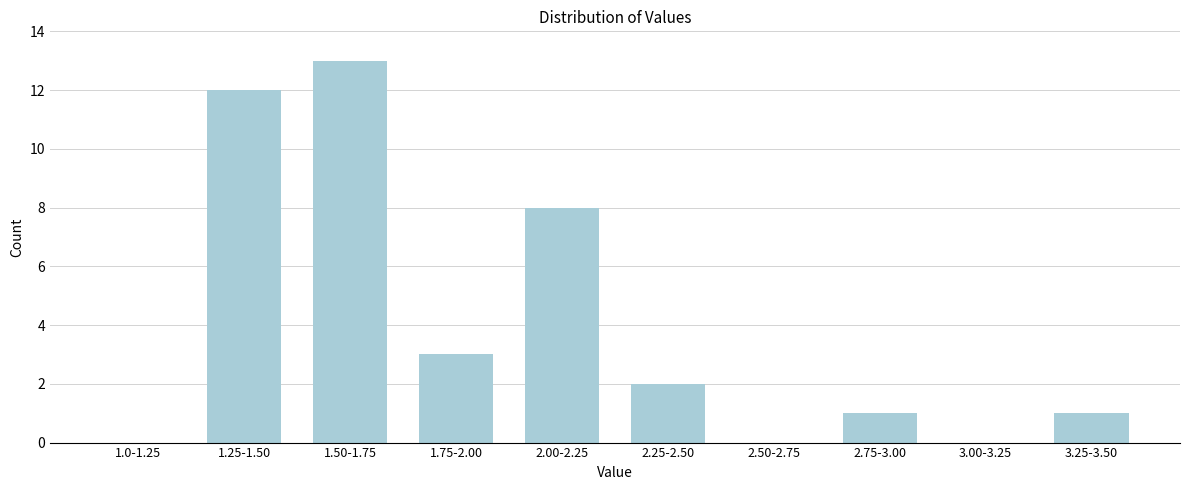

Is it true that the value at 2.00-2.25 is 8?

True